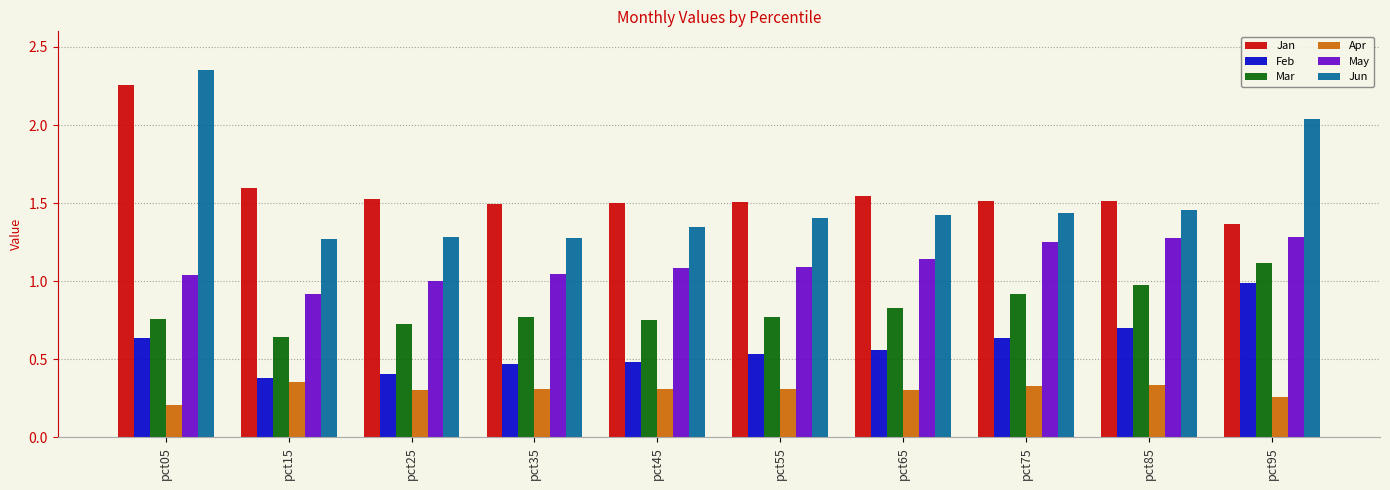

What are all the series names shown in the legend?

Jan, Feb, Mar, Apr, May, Jun